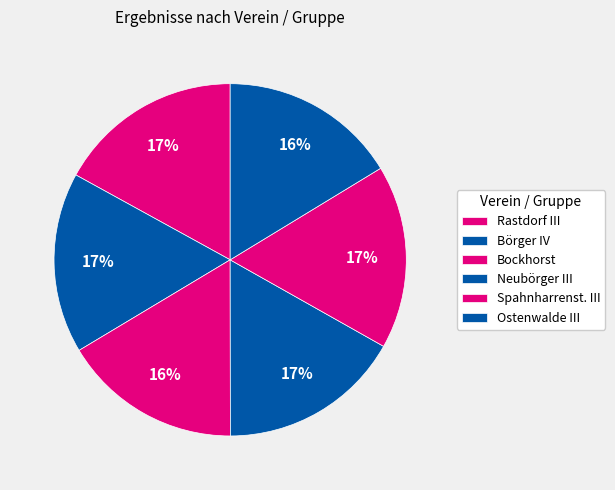

To the nearest percent, what is the average slice percentage?

17%